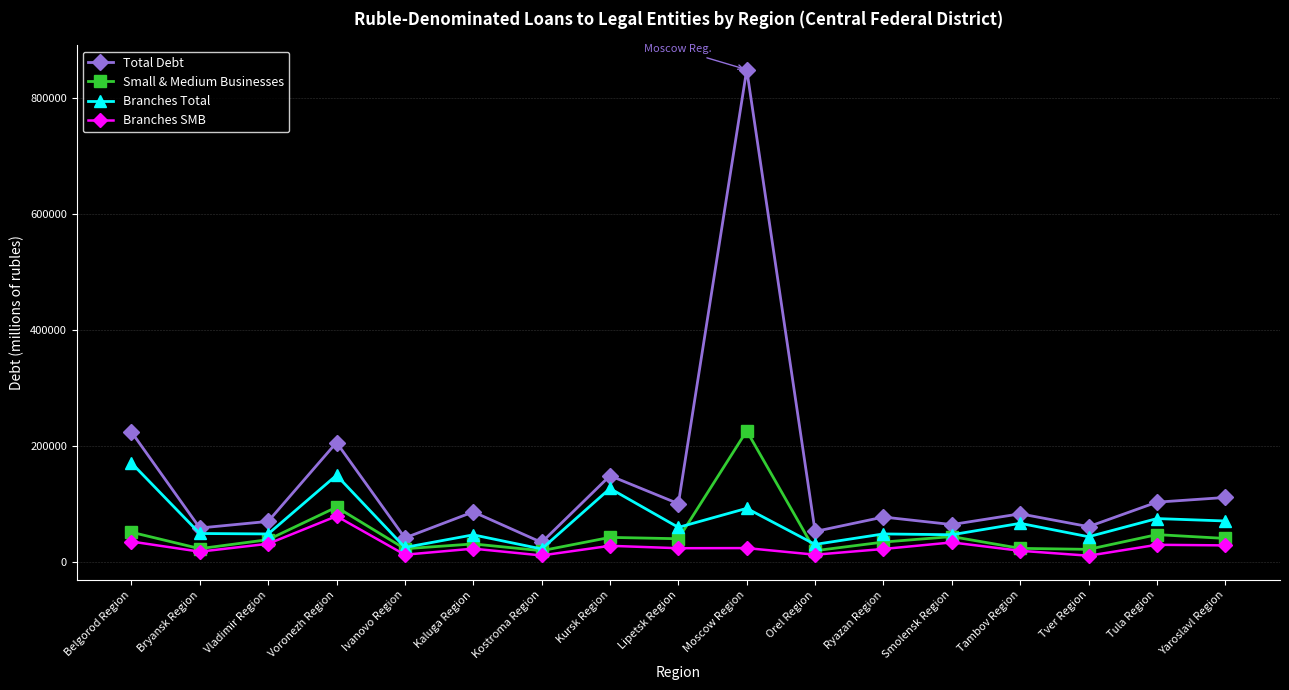

What are all the series names shown in the legend?

Total Debt, Small & Medium Businesses, Branches Total, Branches SMB